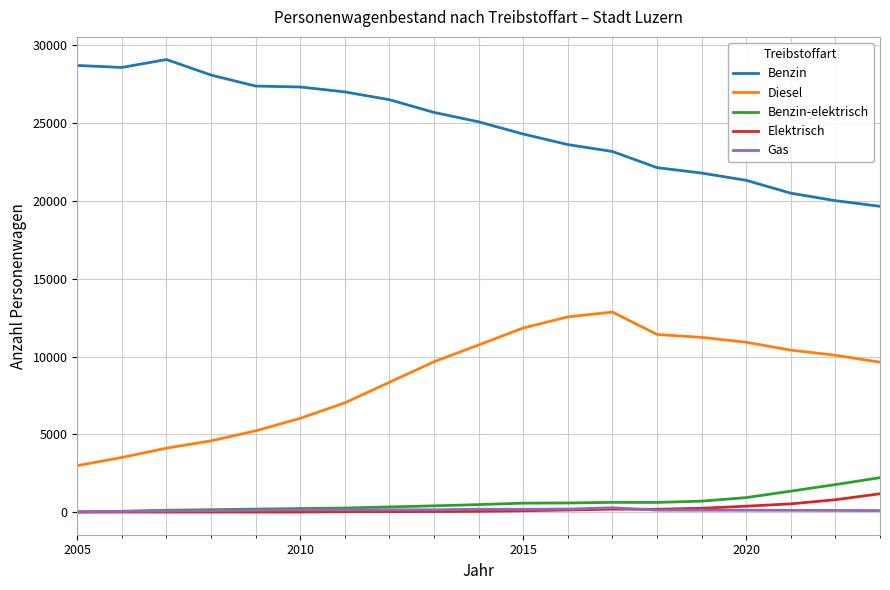

What is the maximum value shown in the chart?

29089